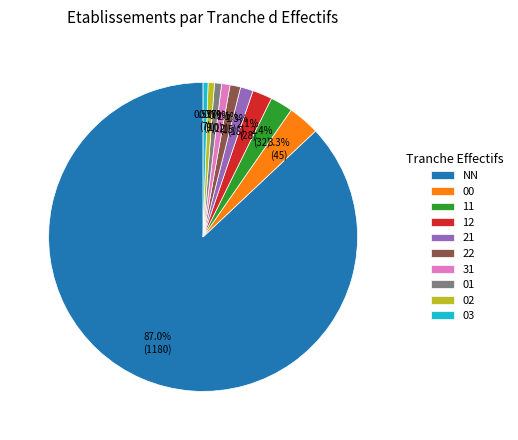

Is there a majority slice in this chart?

Yes